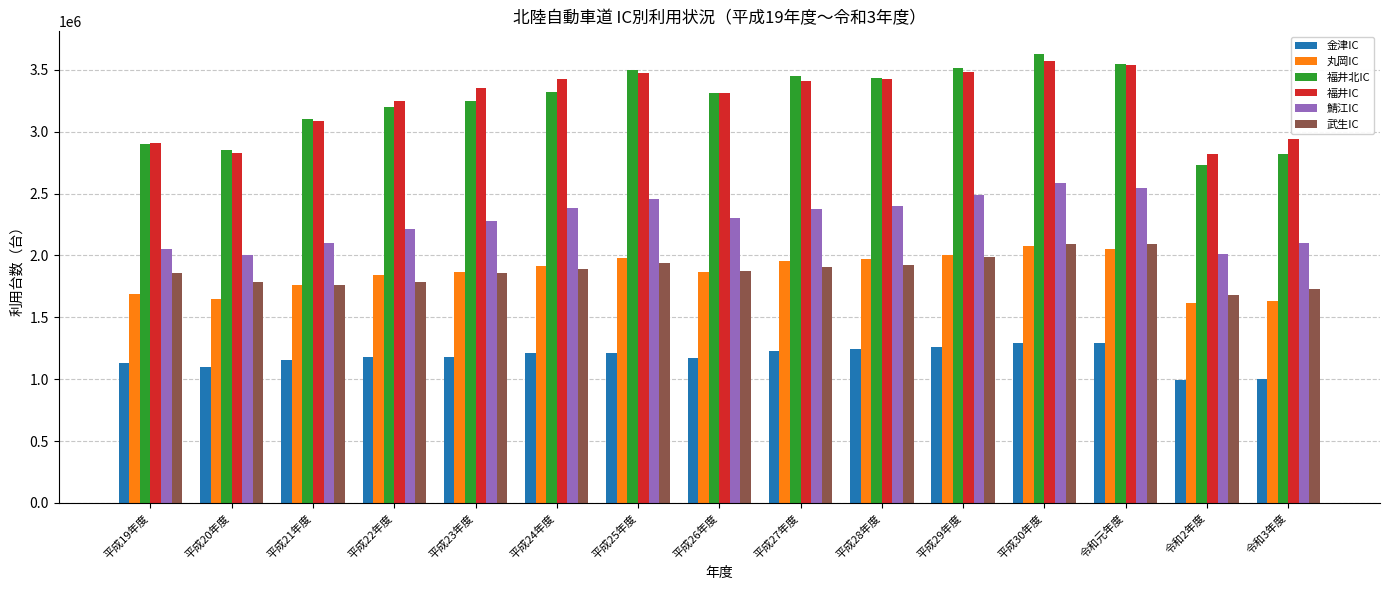

What is the difference between the highest and lowest values at 令和3年度?

1939651